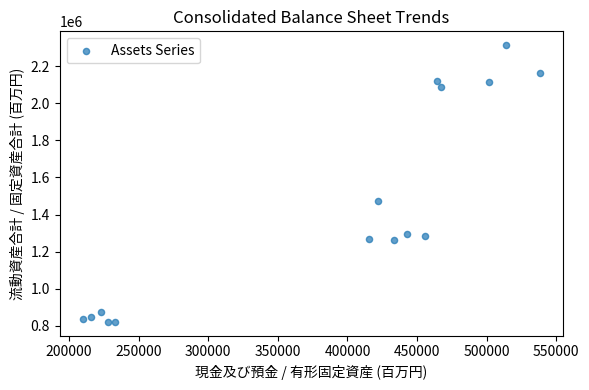

What is the range of X values (max minus min)?

328373